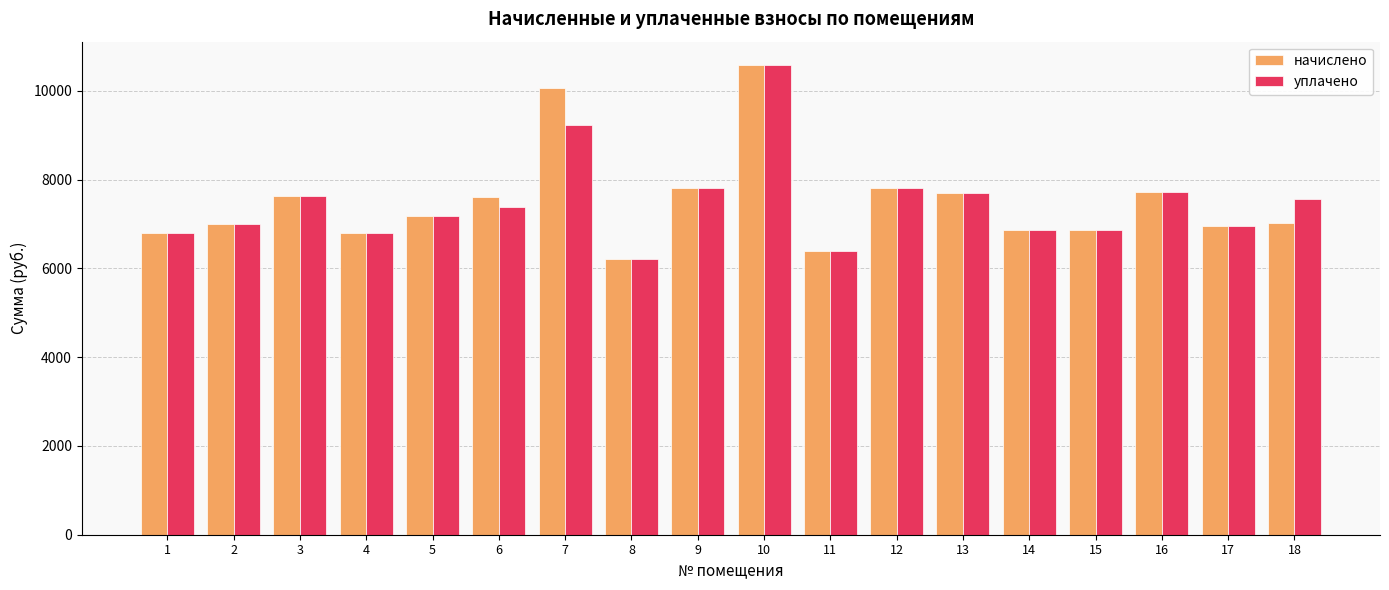

The value of уплачено at 6 is 7396.0. True or false?

True